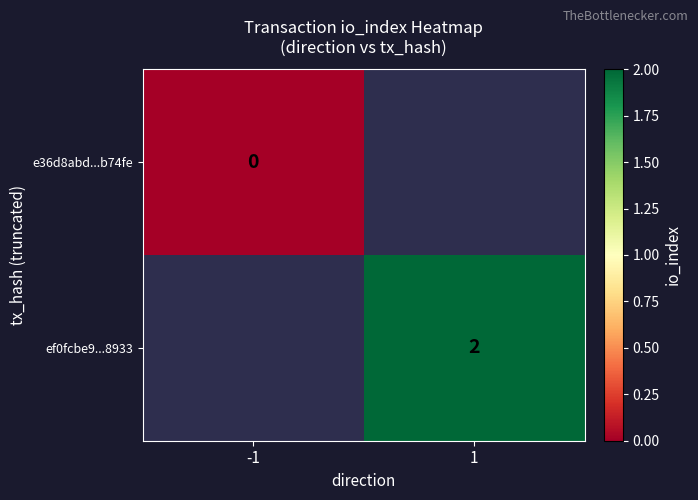

Is it true that ef0fcbe9...8933 equals 2 at 1?

True